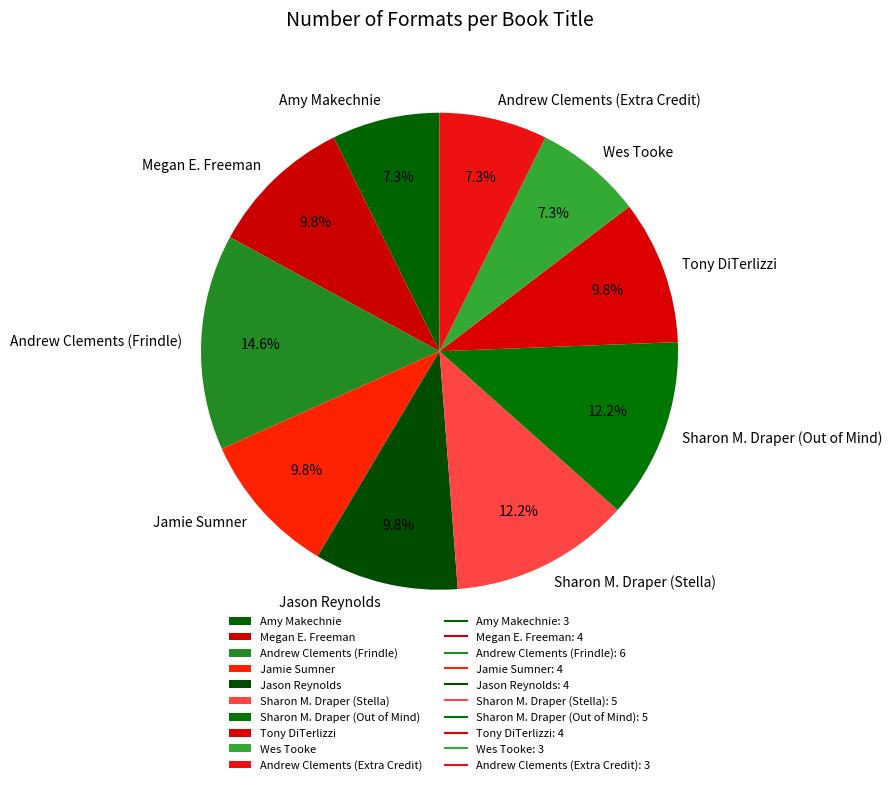

To the nearest percent, what is the difference between the largest and smallest slice percentages?

7%